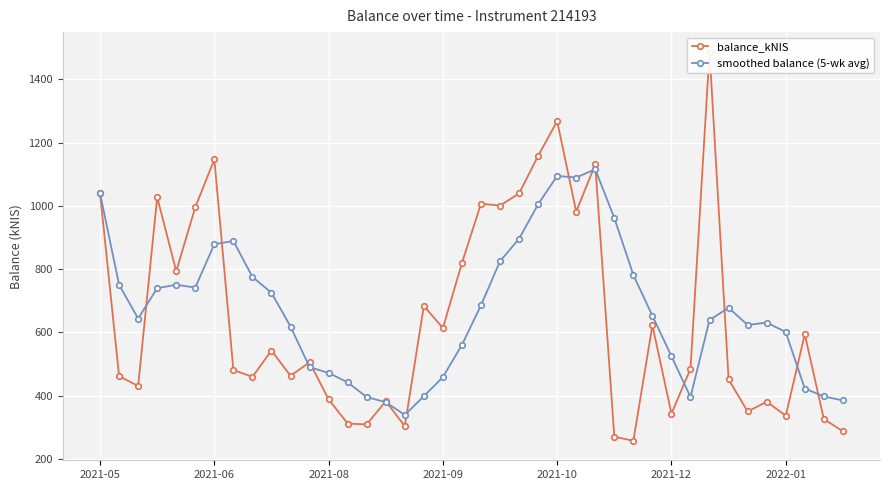

Reading left to right, what are all the values shown in this chart?

balance_kNIS: 1039.3	461.2	430.2	1027.2	793.3	995.8	1146.8	480.8	459.0	542.4	462.4	505.0	387.9	311.2	308.8	381.9	303.1	683.4	613.4	819.1	1006.9	1000.7	1039.3	1158.2	1267.8	981.6	1131.2	269.8	256.7	621.9	342.6	484.6	1488.0	451.1	349.4	380.2	336.2	593.6	325.7	286.7
smoothed balance (5-wk avg): 1039.3	750.2	643.6	739.5	750.2	741.5	878.7	888.8	775.1	724.9	618.3	489.9	471.3	441.8	395.0	378.9	338.6	397.7	458.1	560.2	685.2	824.7	895.9	1004.8	1094.6	1089.5	1115.6	961.7	781.4	652.2	524.4	395.1	638.7	677.6	623.1	630.6	601.0	422.1	397.0	384.5